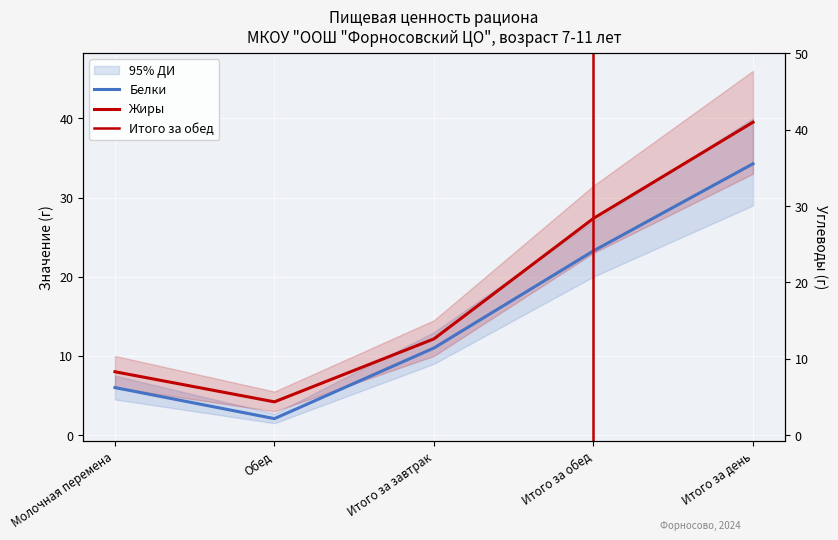

Where does the Белки series first go above 11?

Итого за обед